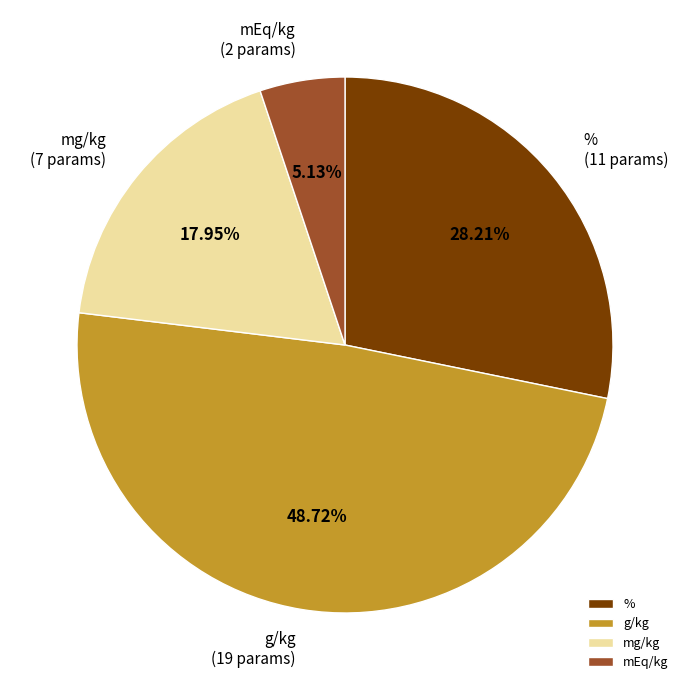

Count the number of slices in the pie.

4